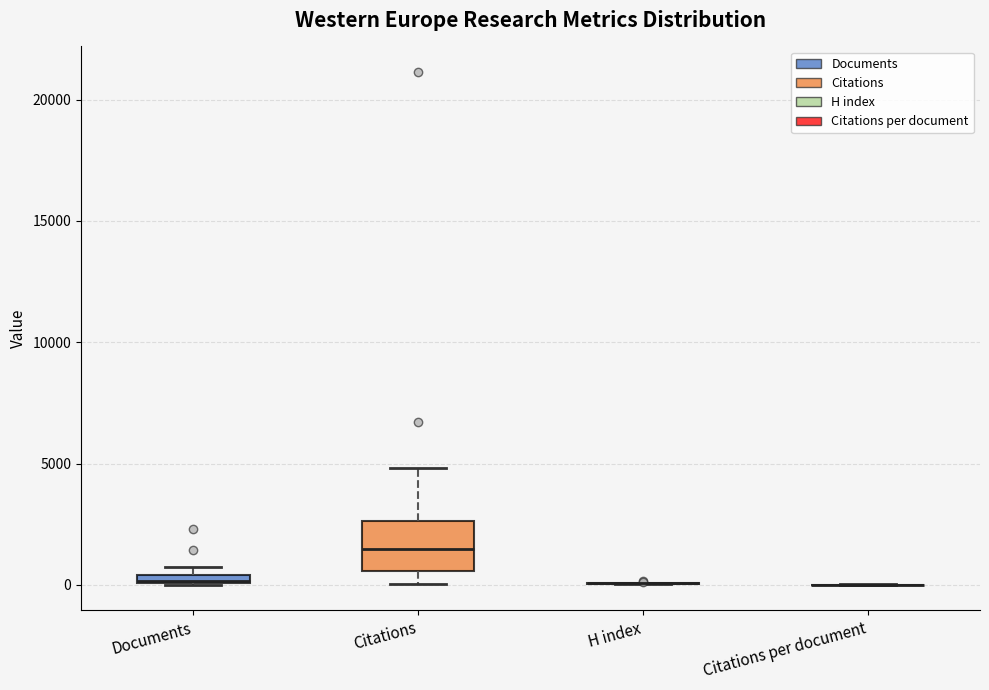

Comparing the boxes themselves (not the whiskers), which one is the tallest?

Citations